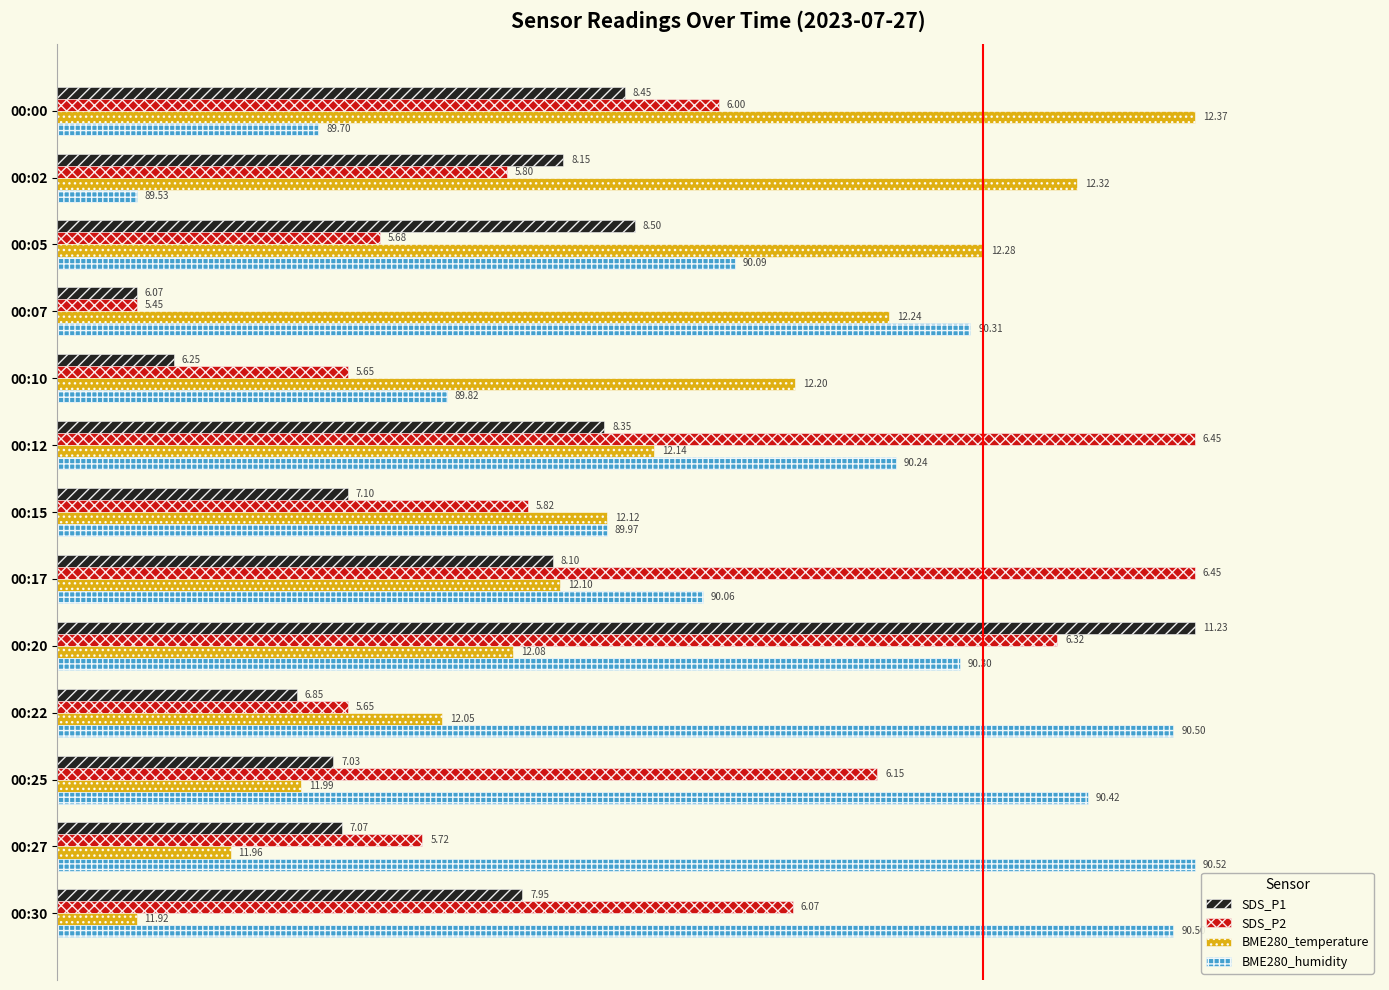

What are all the series names shown in the legend?

SDS_P1, SDS_P2, BME280_temperature, BME280_humidity